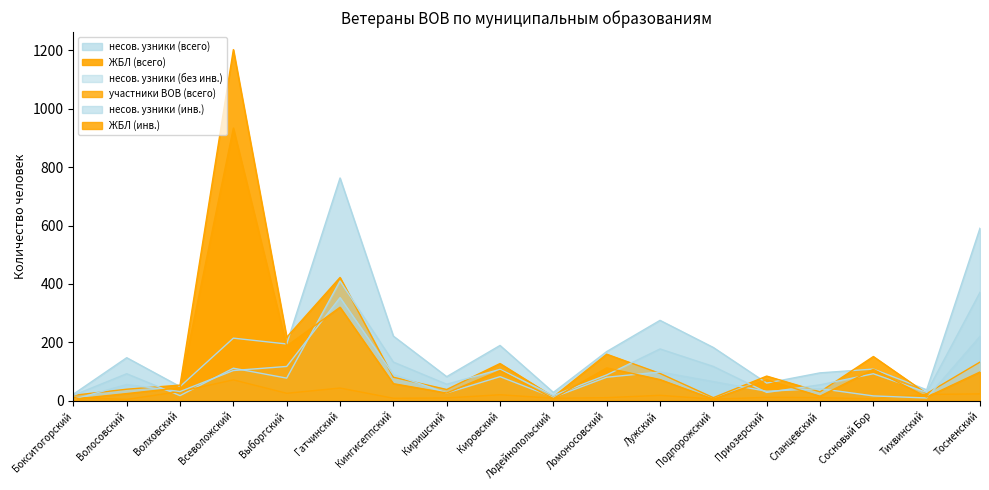

Reading left to right, what are all the values shown in this chart?

несов. узники (всего): 22	147	48	214	194	763	221	82	189	28	168	275	182	60	95	108	37	591
ЖБЛ (всего): 18	39	53	1203	217	422	80	38	127	13	159	93	10	84	30	151	24	132
несов. узники (без инв.): 18	92	17	111	77	410	132	56	107	17	88	177	117	28	54	92	28	371
участники ВОВ (всего): 11	4	31	71	25	43	8	9	20	8	10	18	5	11	10	6	21	23
несов. узники (инв.): 4	55	31	103	117	353	89	26	82	11	80	98	65	32	41	16	9	220
ЖБЛ (инв.): 5	24	44	934	187	320	58	26	103	7	112	72	5	71	15	107	12	98